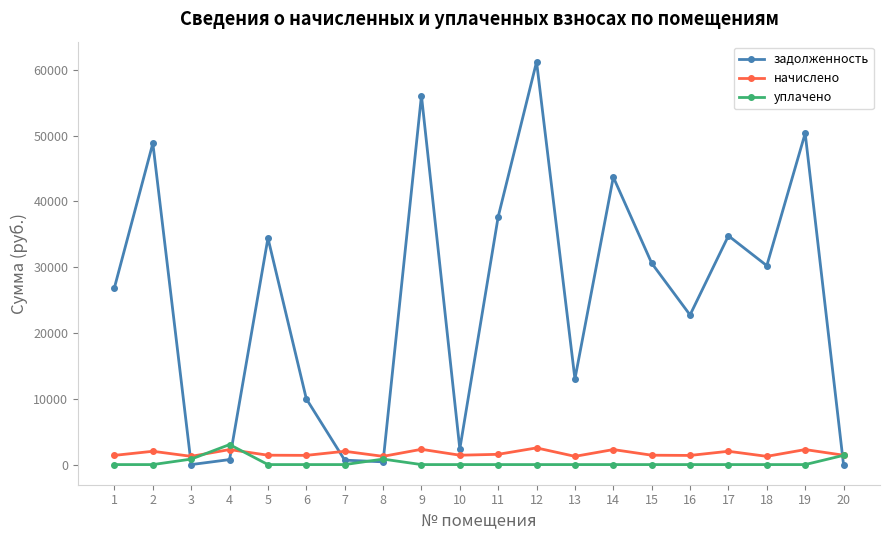

What is the spread (max minus min) of values at 15?

30613.1